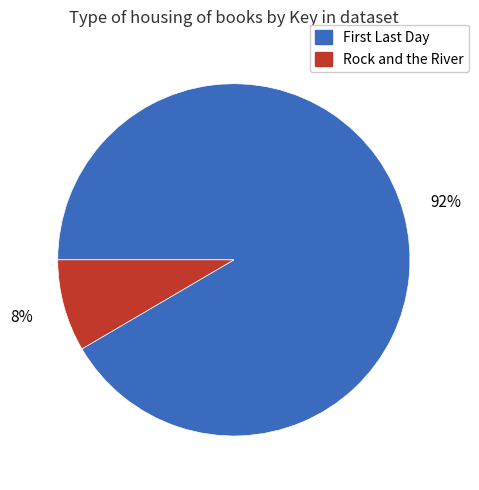

What percentage is the Rock and the River slice, to the nearest percent?

8%